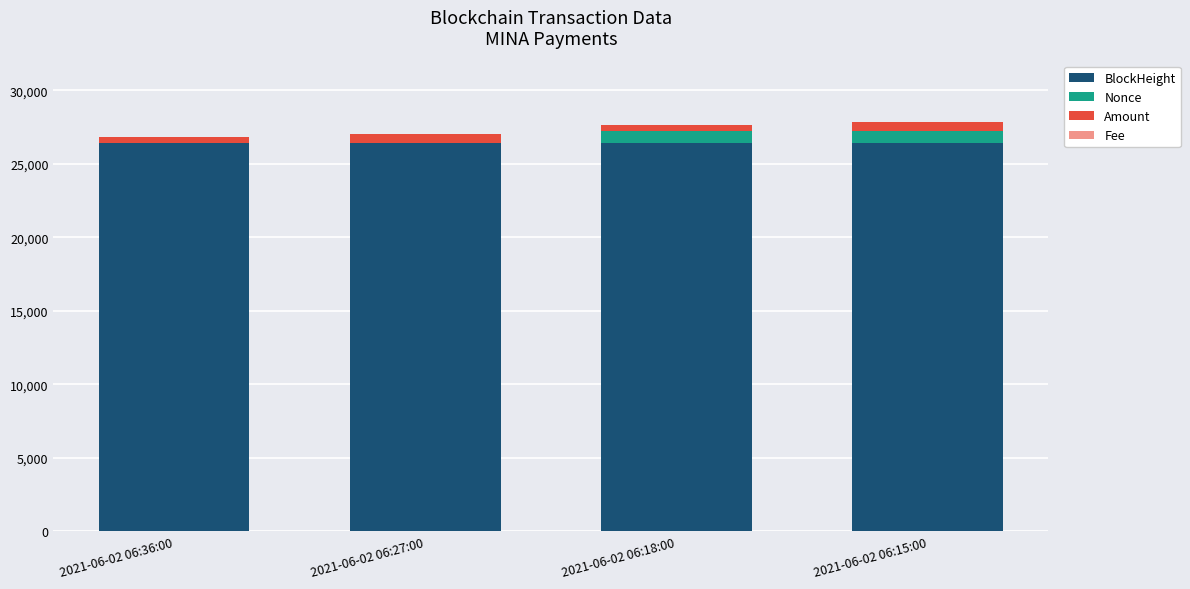

What is the sum of all BlockHeight values?

105614.0